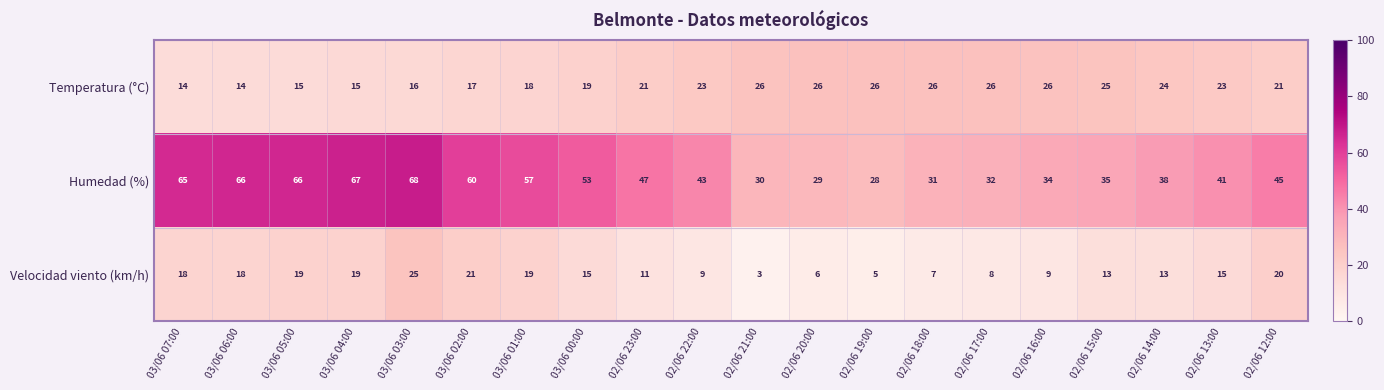

At 03/06 03:00, list the series in order from largest to smallest.

Humedad (%), Velocidad viento (km/h), Temperatura (°C)